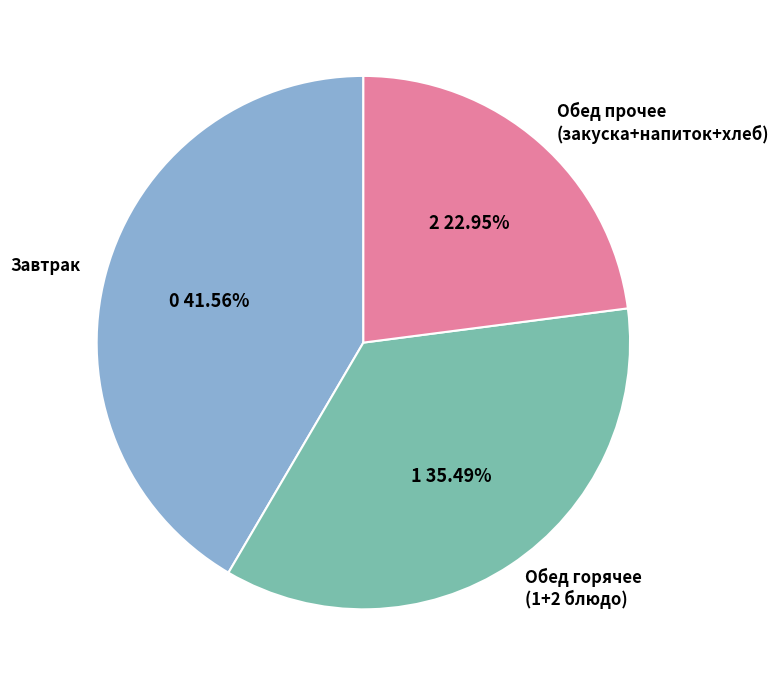

How many segments does this pie chart have?

3